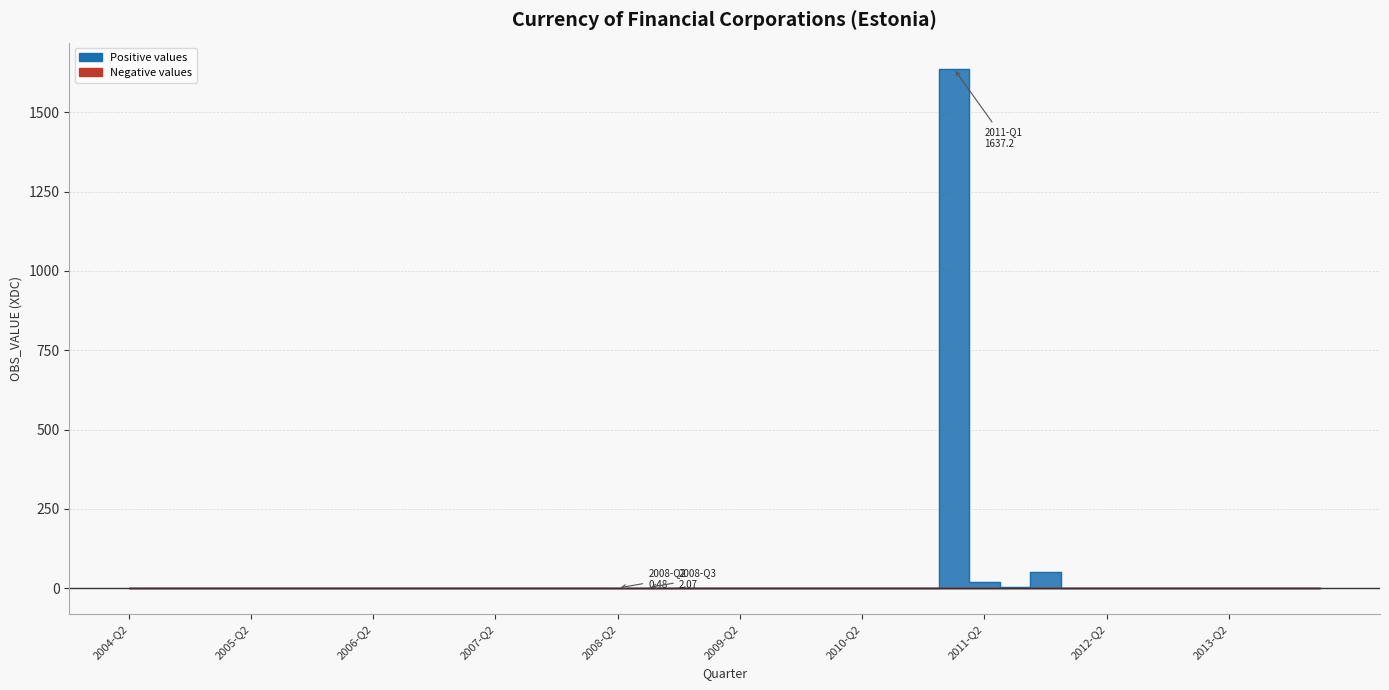

Reading left to right, extract all data points from this chart.

0.0	0.0	0.0	0.0	0.0	0.0	0.0	0.0	0.0	0.0	0.0	0.0	0.0	0.0	0.0	0.0	0.5	2.1	0.0	0.0	0.0	0.0	0.0	0.0	0.0	0.0	0.0	1637.2	19.0	5.0	51.2	0.0	0.0	0.0	0.0	0.0	0.0	0.0	0.0	0.0